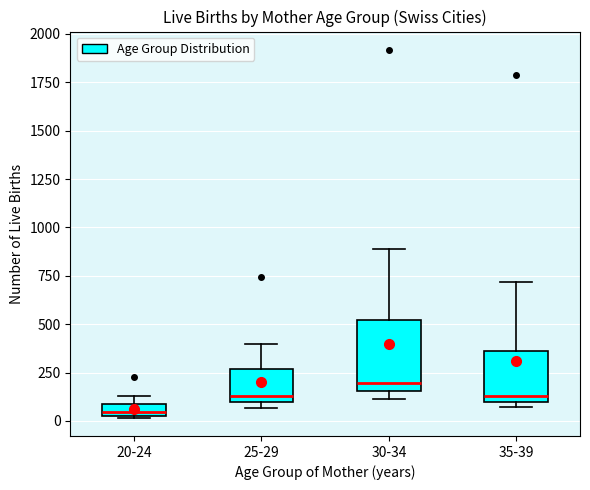

Which box is the tallest, from its lower edge to its upper edge?

30-34